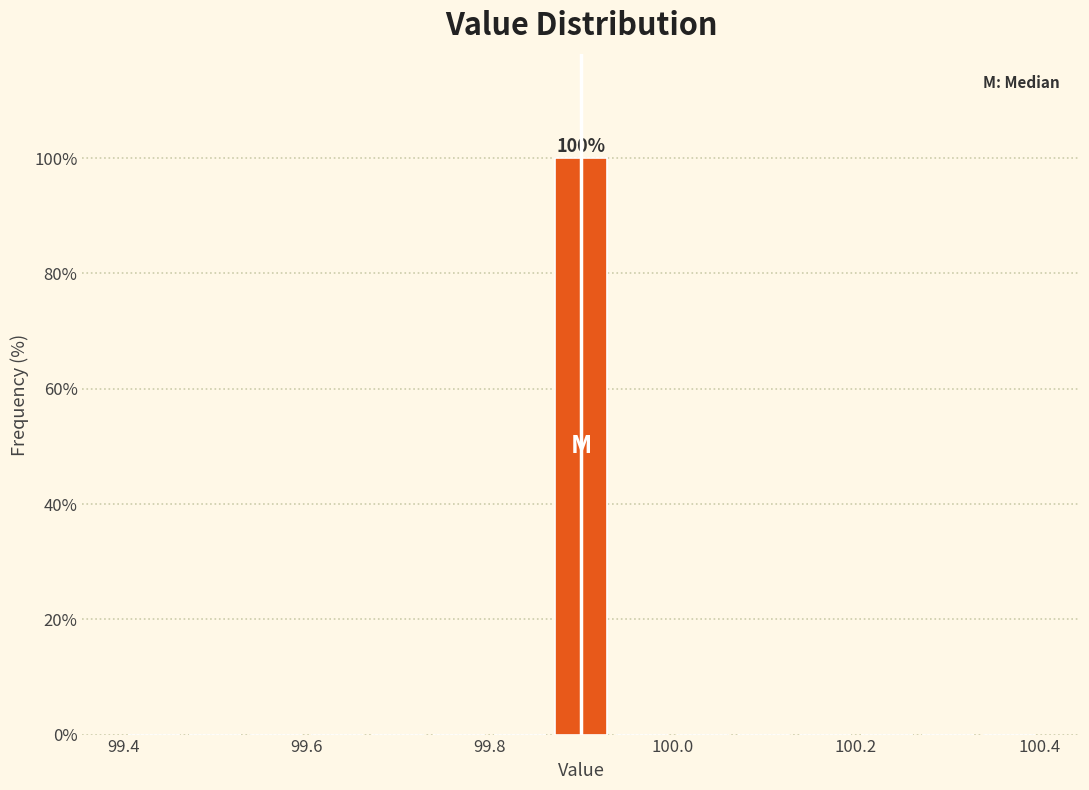

Read against the x-axis, roughly where is the centre of the tallest bar?

99.90